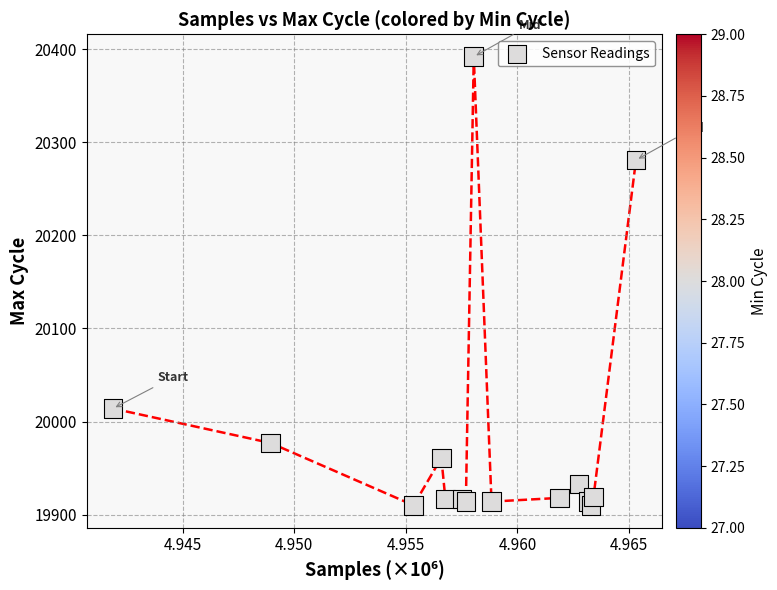

What Y value in the scatter plot is closest to 20151?

20281